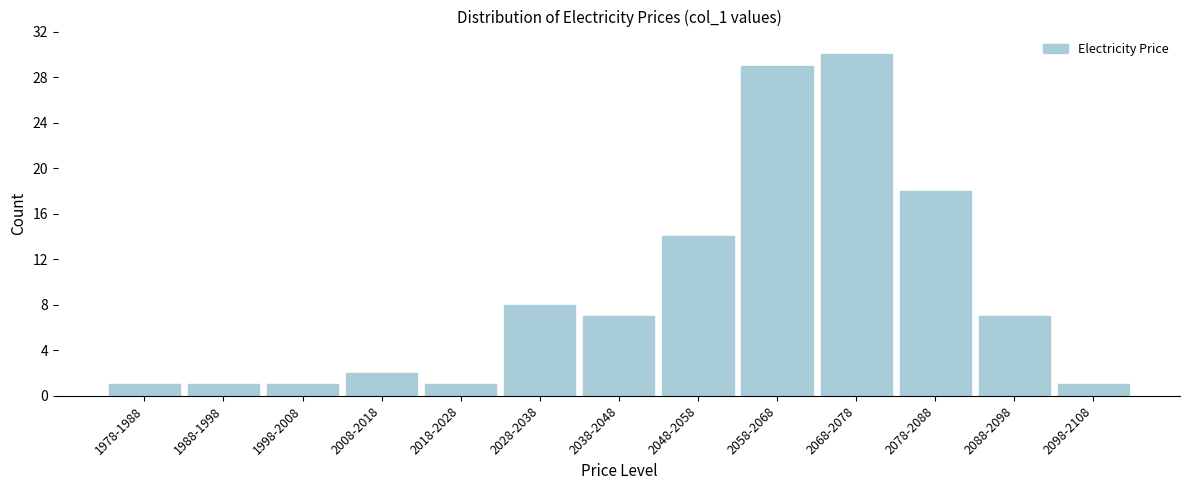

Reading left to right, extract all data points from this chart.

1	1	1	2	1	8	7	14	29	30	18	7	1